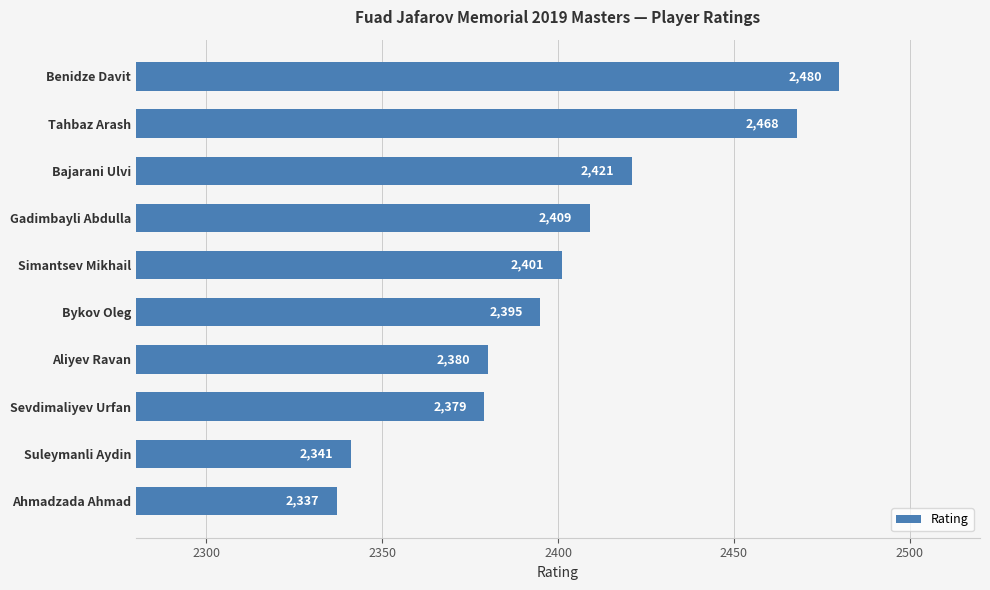

What is the change in value from Simantsev Mikhail to Suleymanli Aydin?

-60